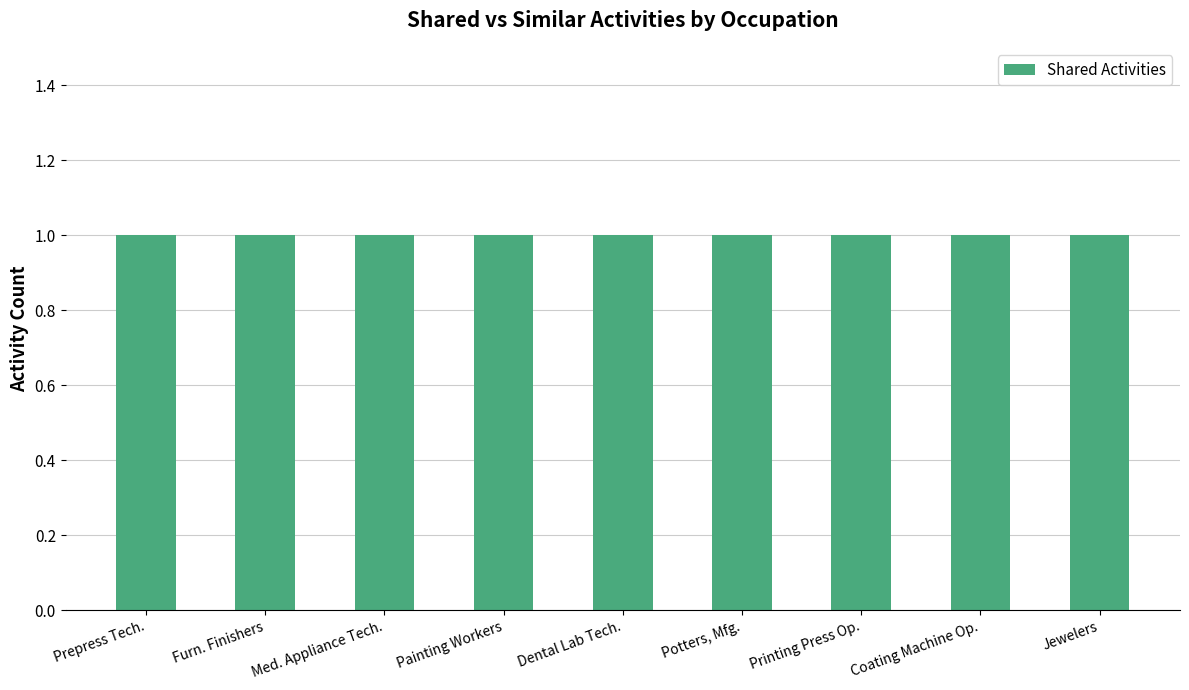

How many groups of bars are there?

9